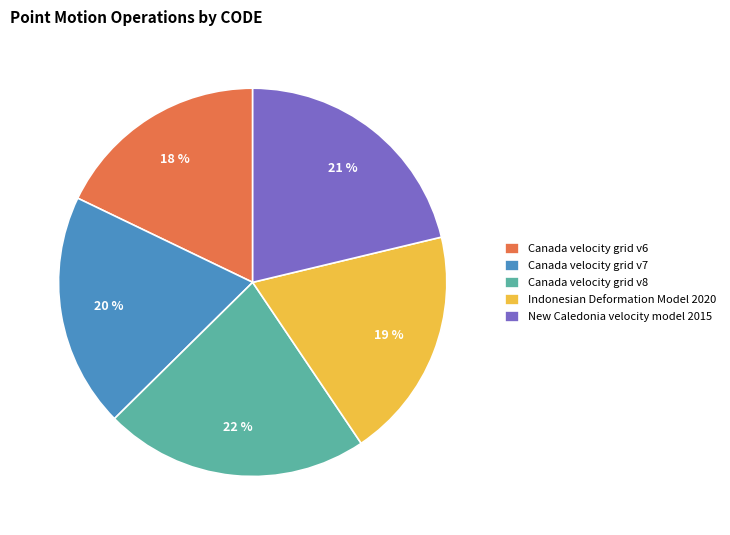

Approximately how many times larger is the value at Canada velocity grid v6 compared to Canada velocity grid v8?

0.8